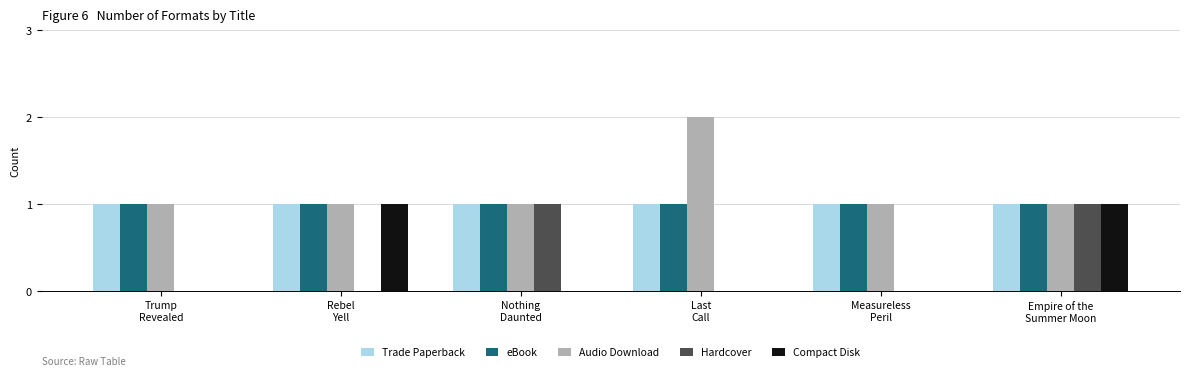

What is the sum of all eBook values?

6